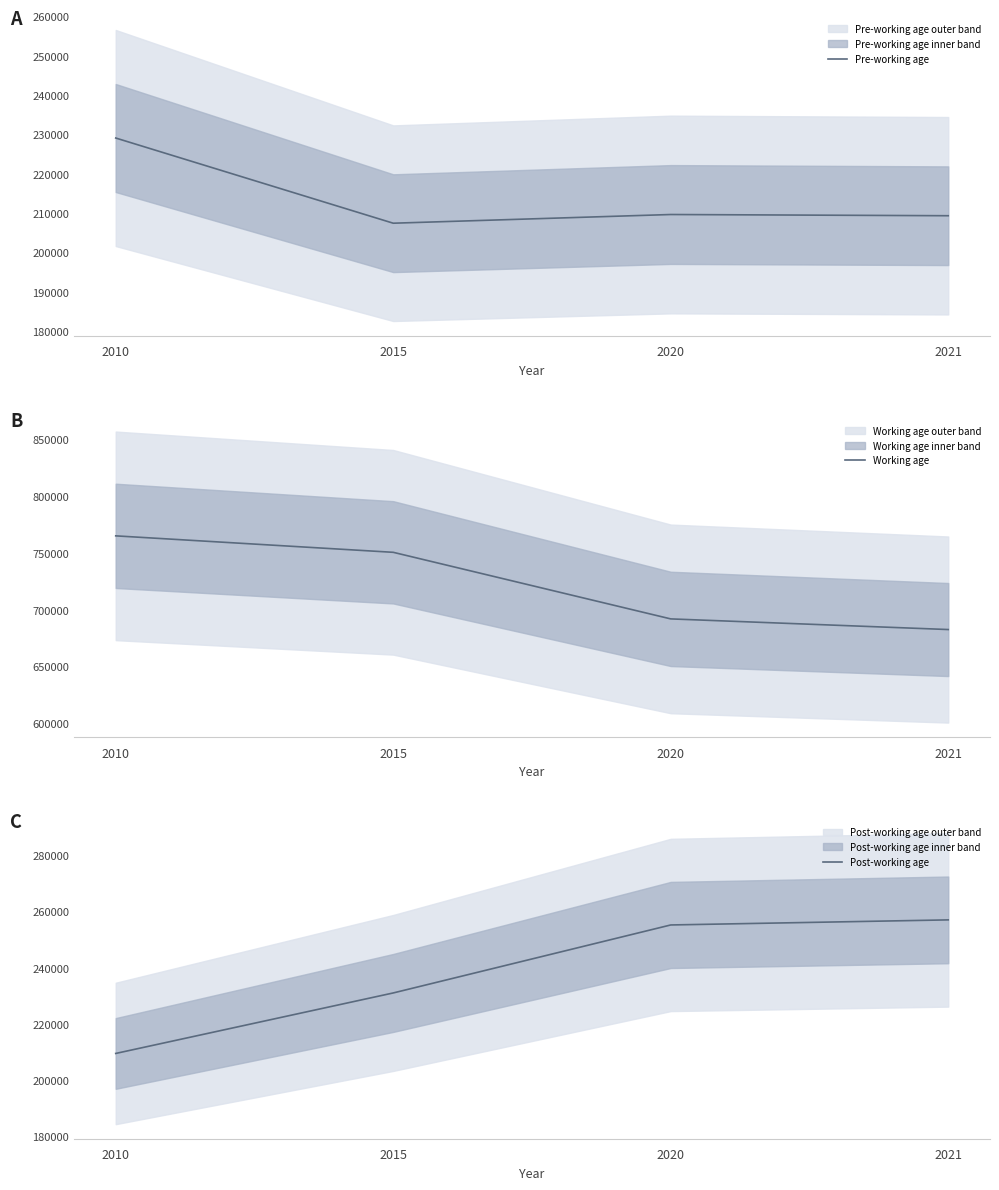

How many categories are shown in the chart?

4